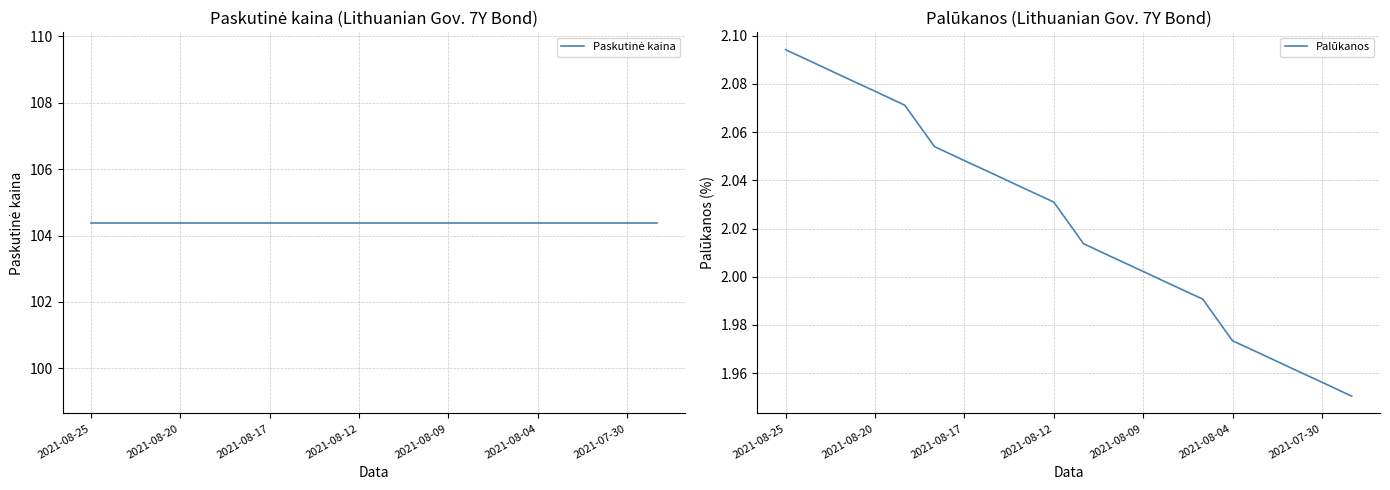

What position from the left is 2021-08-04?

16